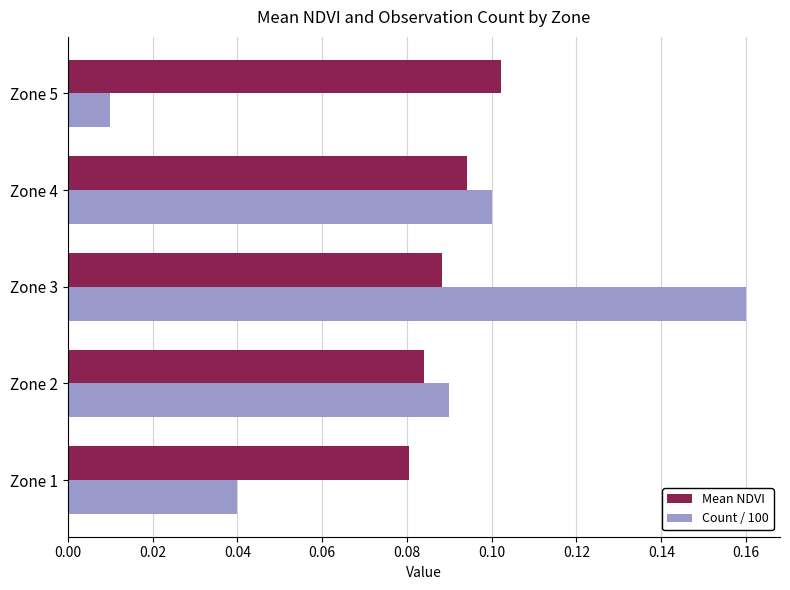

Which series has the largest range (max minus min)?

Count / 100